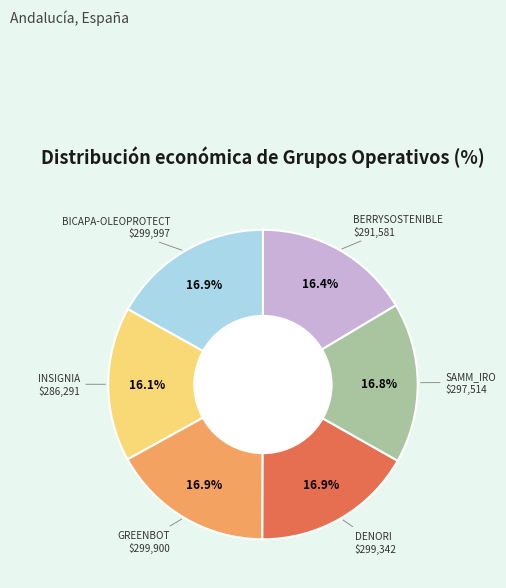

Is there a majority slice in this chart?

No